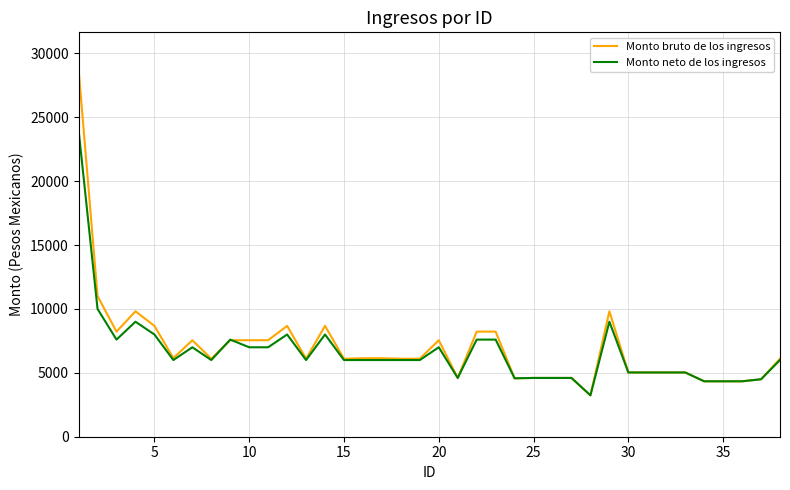

What is the minimum value shown in the chart?

3237.8